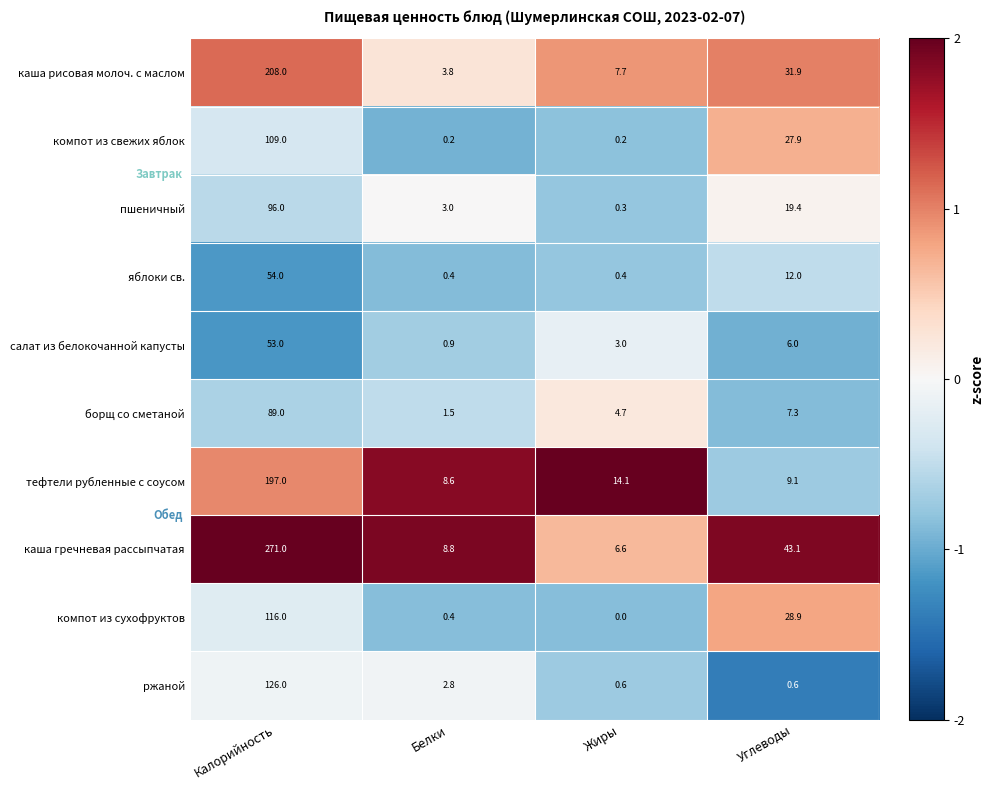

Which series changed the most between Жиры and Углеводы?

каша гречневая рассыпчатая